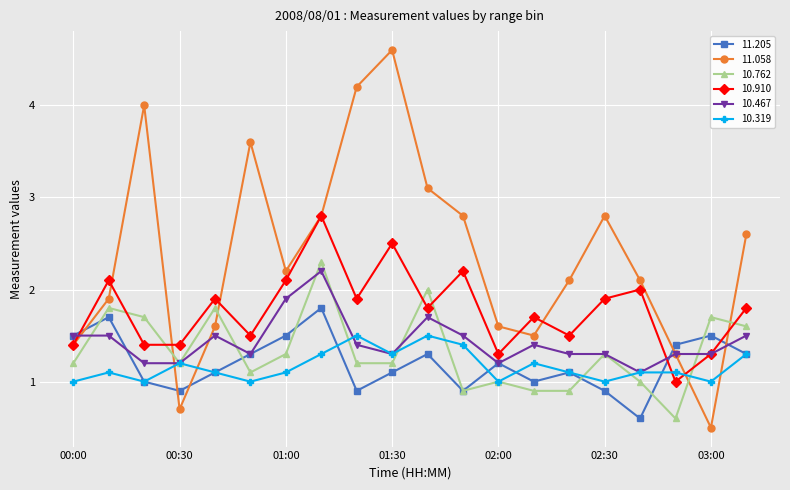

What is the sum of all 11.058 values?

47.4